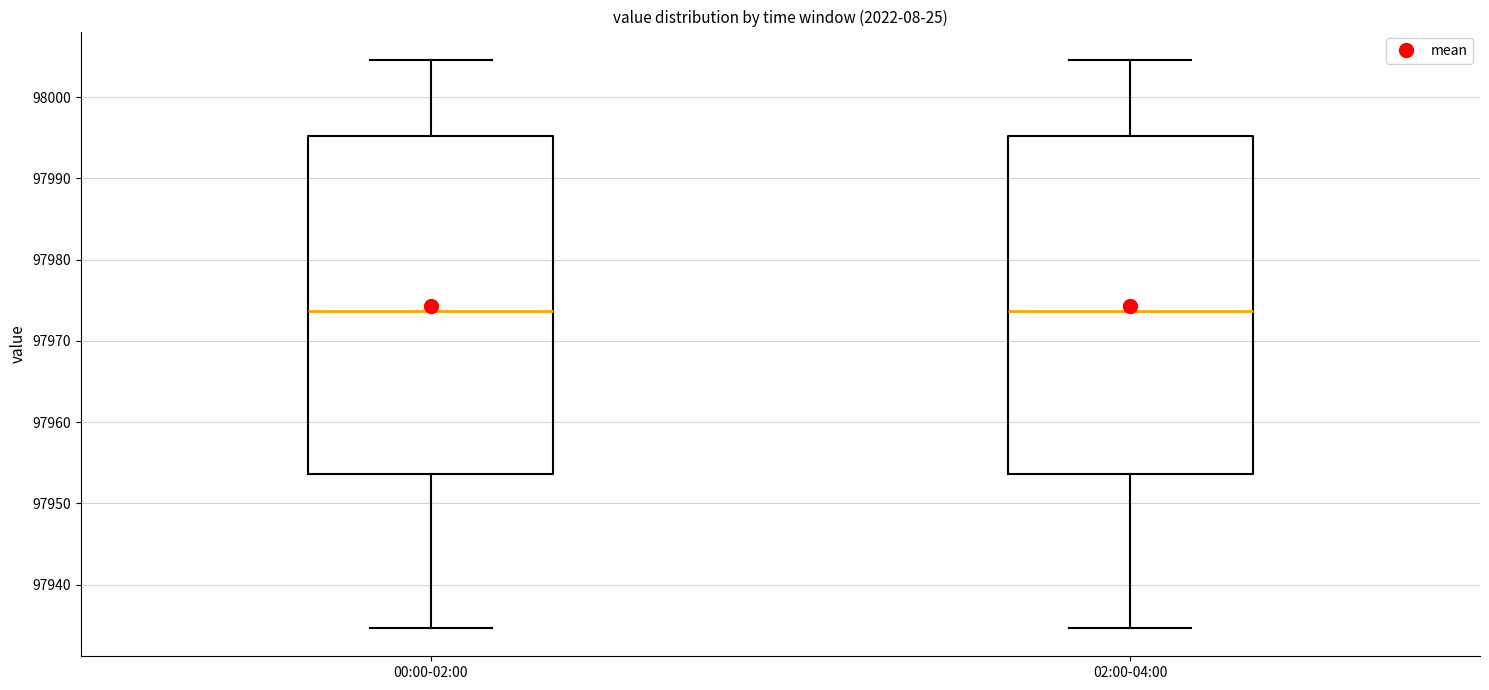

Reading left to right, read every box against the y-axis: the position of its median line, the range the box covers, and the ends of its whiskers. The values are not printed on the chart, so give them approximately, as read against the axis.

00:00-02:00: median 97974, box 97954 to 97995, whiskers 97935 to 98005
02:00-04:00: median 97974, box 97954 to 97995, whiskers 97935 to 98005